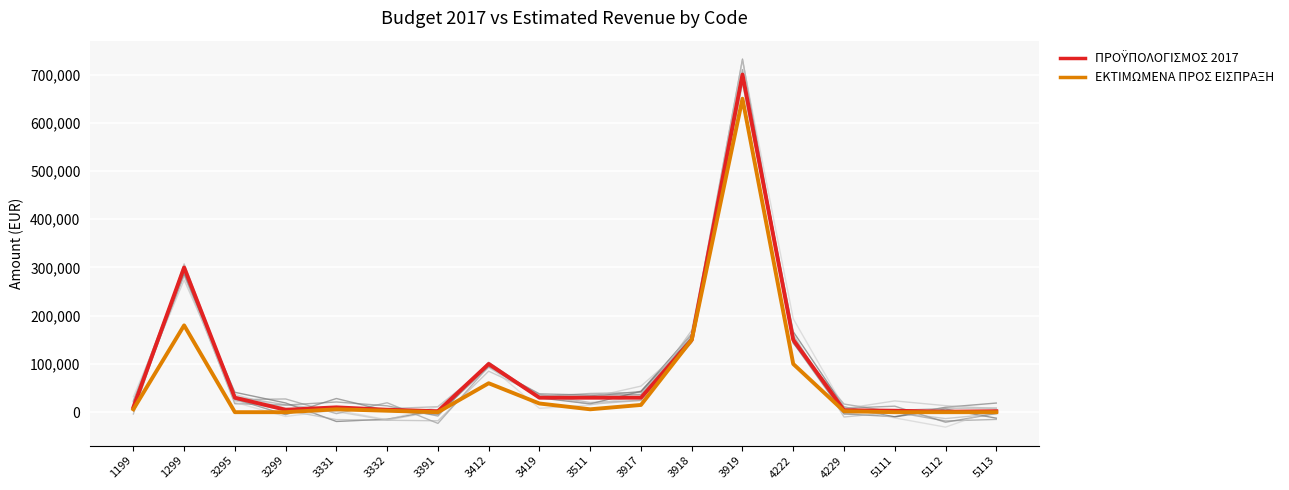

How many categories are shown in the chart?

18